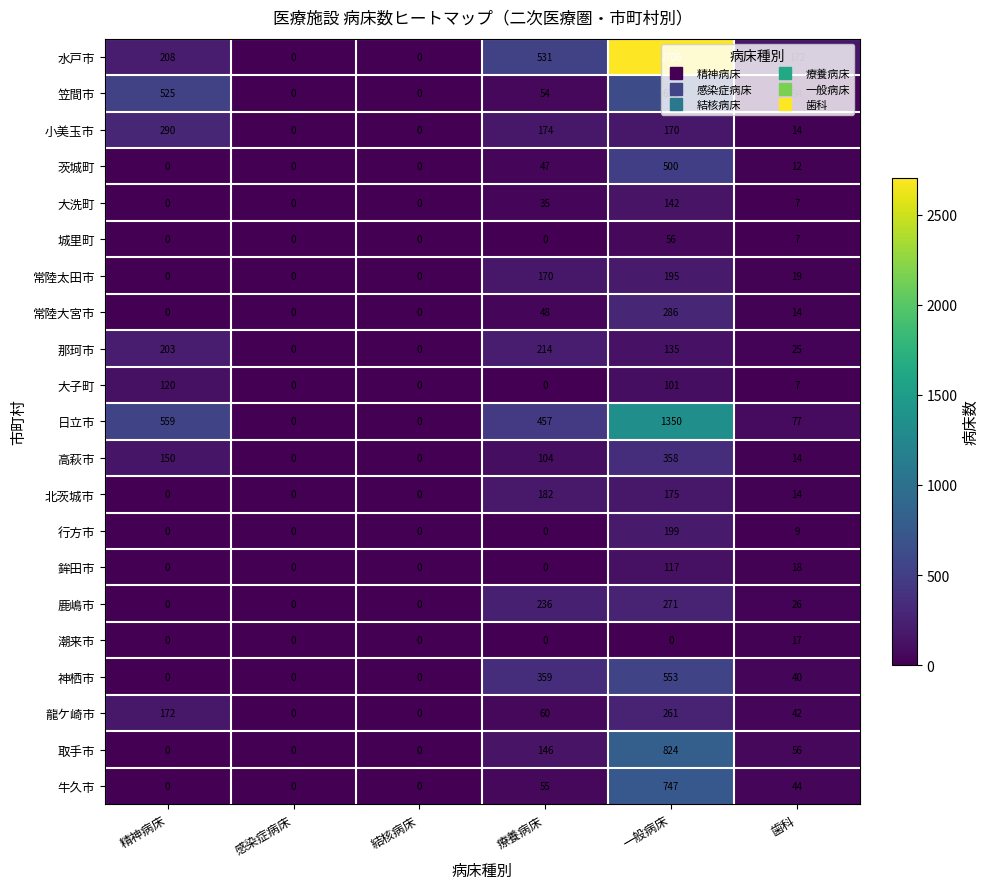

Rank the series by their maximum value, from highest to lowest.

水戸市, 日立市, 取手市, 牛久市, 笠間市, 神栖市, 茨城町, 高萩市, 小美玉市, 常陸大宮市, 鹿嶋市, 龍ケ崎市, 那珂市, 行方市, 常陸太田市, 北茨城市, 大洗町, 大子町, 鉾田市, 城里町, 潮来市